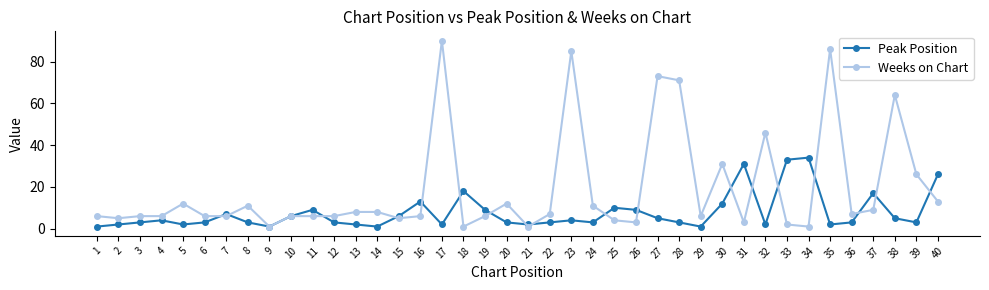

Is it true that Peak Position equals 3 at 10?

False